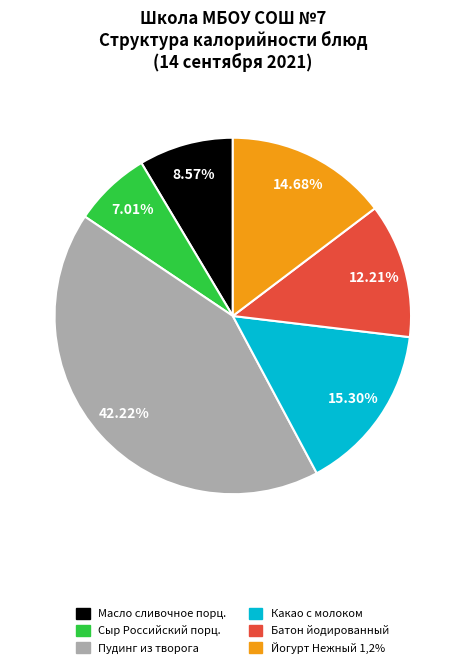

To the nearest percent, what percentage of the pie is Масло сливочное порц.?

9%